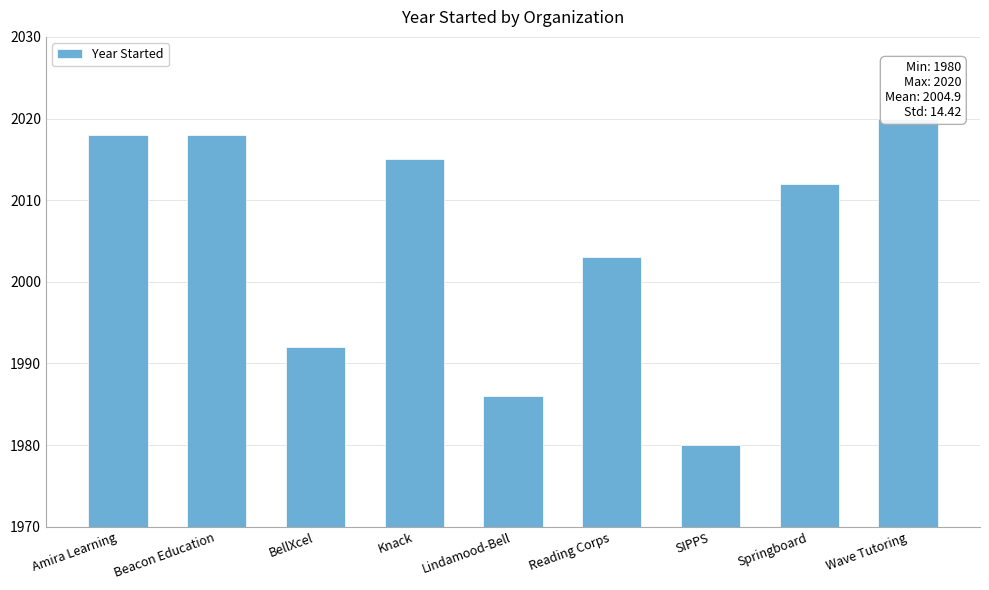

What is the change in value from Lindamood-Bell to Springboard?

+26